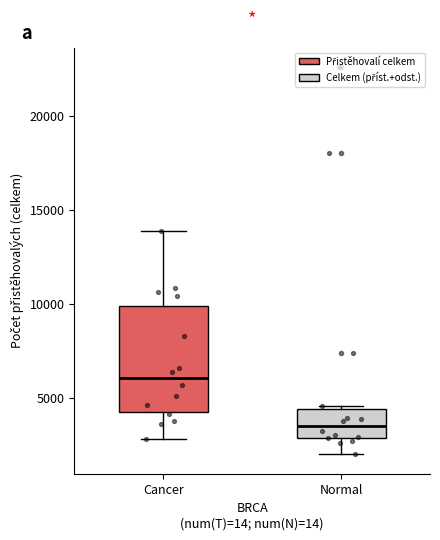

Comparing the boxes themselves (not the whiskers), which one is the tallest?

Cancer